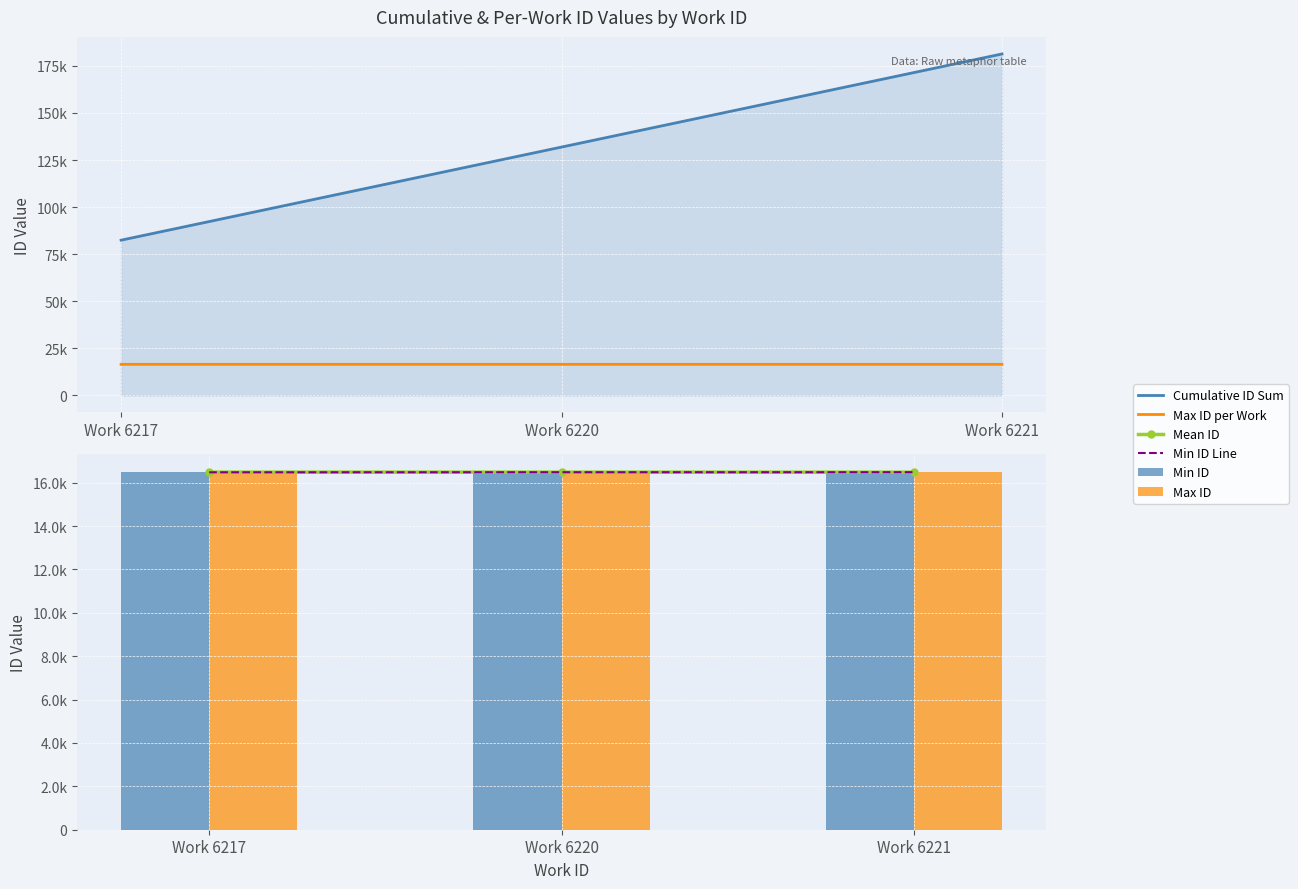

Reading right to left, transcribe all the data shown in this chart.

Cumulative ID Sum: 181351.0	131896.0	82436.0
Max ID per Work: 16486.0	16489.0	16491.0
Mean ID: 16485.0	16486.7	16487.2
Min ID Line: 16484.0	16483.0	16480.0
Min ID: 16484.0	16483.0	16480.0
Max ID: 16486.0	16489.0	16491.0